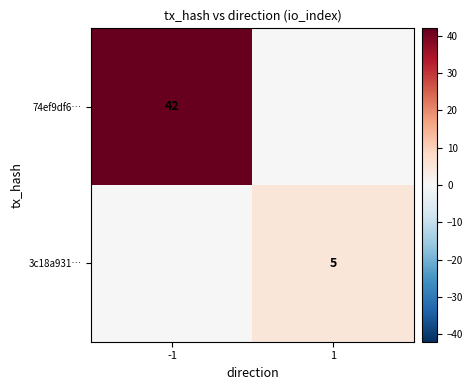

What is the difference between the highest and lowest values at 1?

5